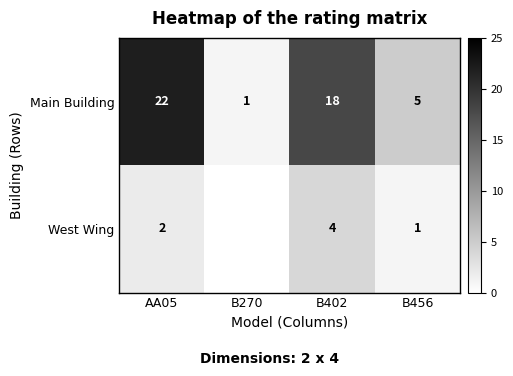

At how many categories does at least one series exceed 5?

2